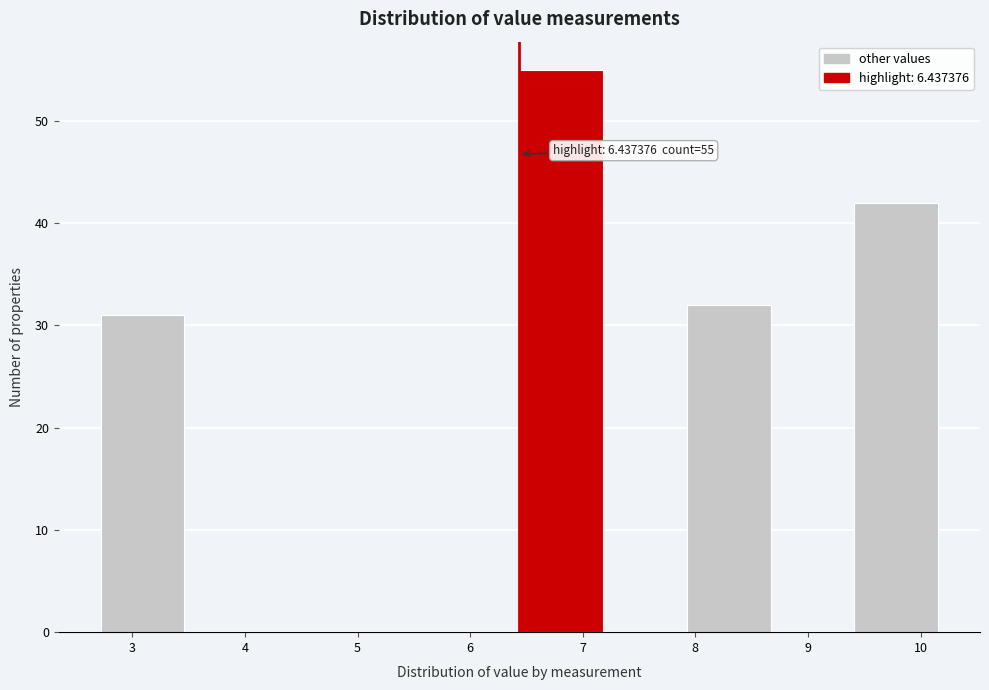

Over which range of the x-axis is the bar tallest?

6.4 to 7.2